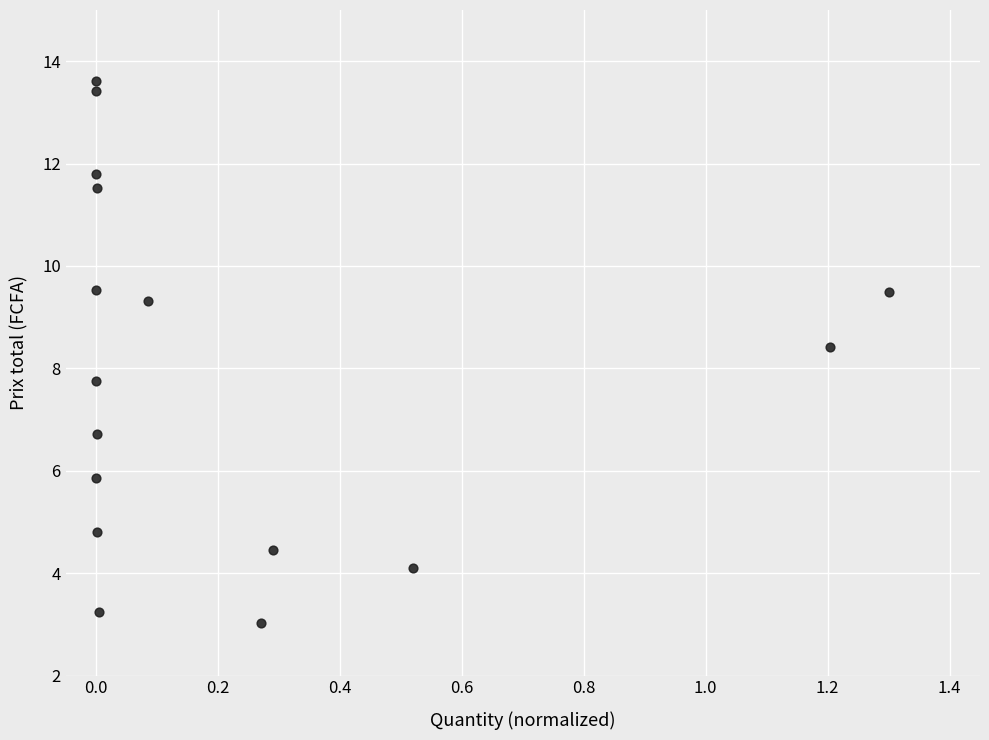

What is the range of Y values (max minus min)?

10.6